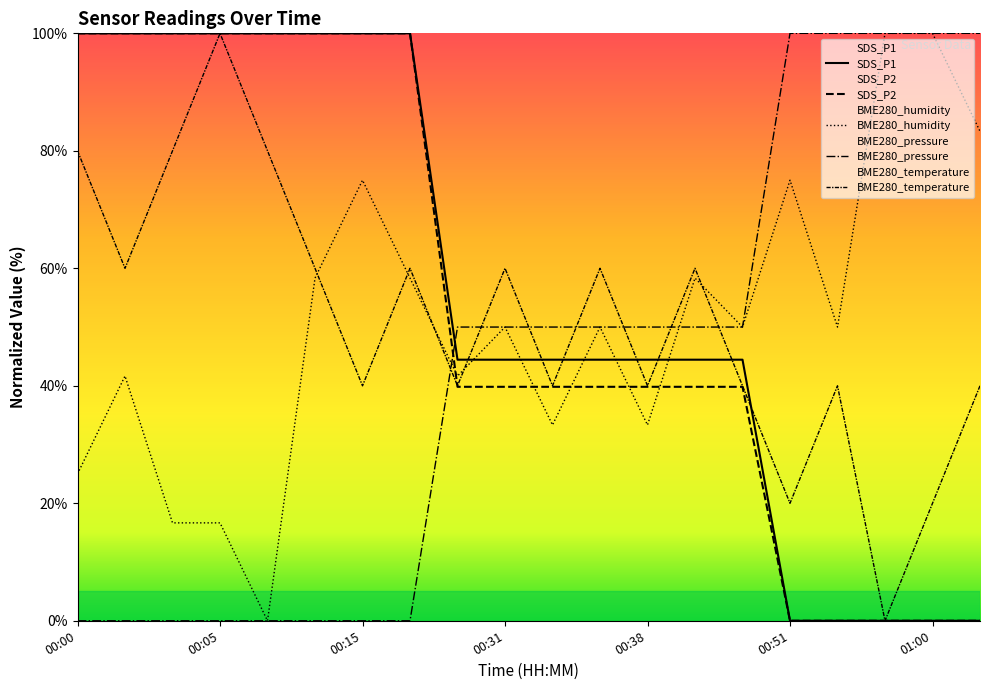

How many interior local valleys does the BME280_humidity series have?

6